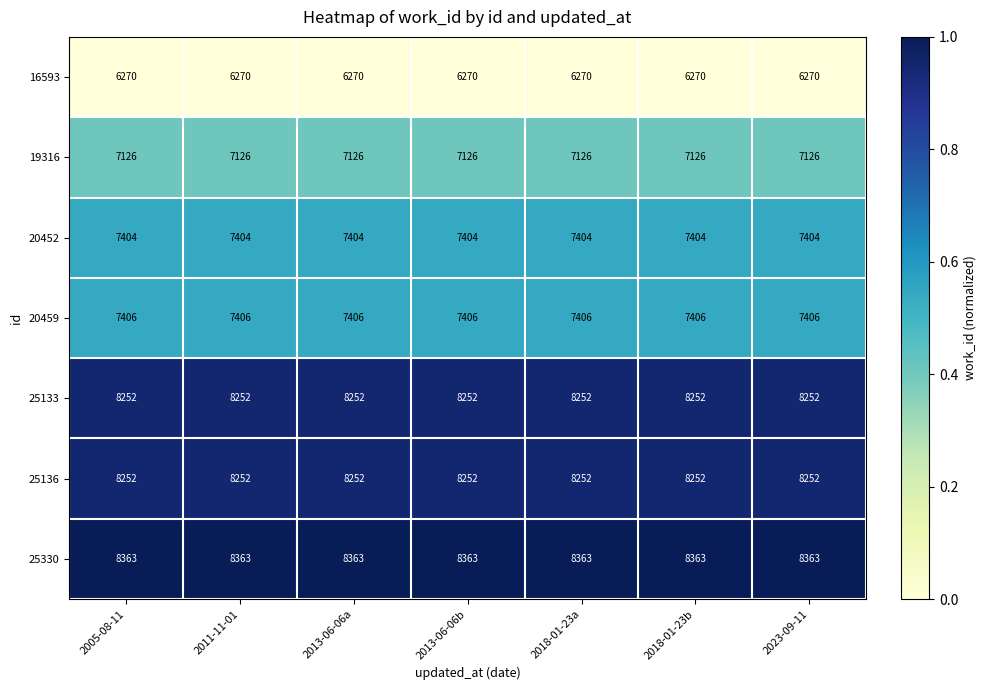

What is the highest value of the 16593 series?

6270